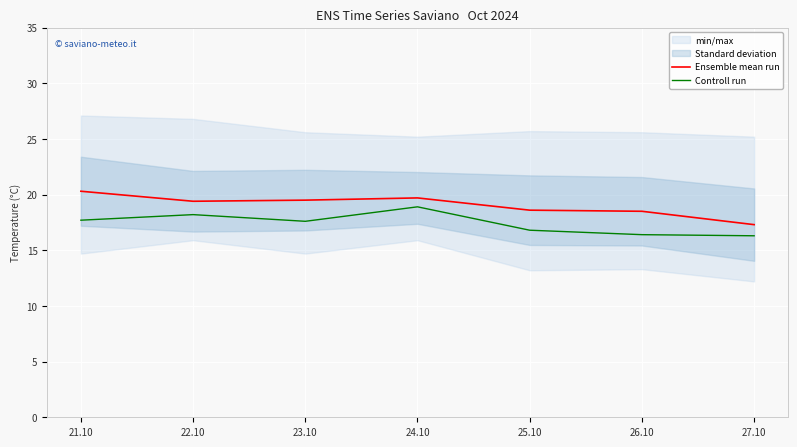

What is the sum of the Ensemble mean run values at 21.10 and 22.10?

39.7